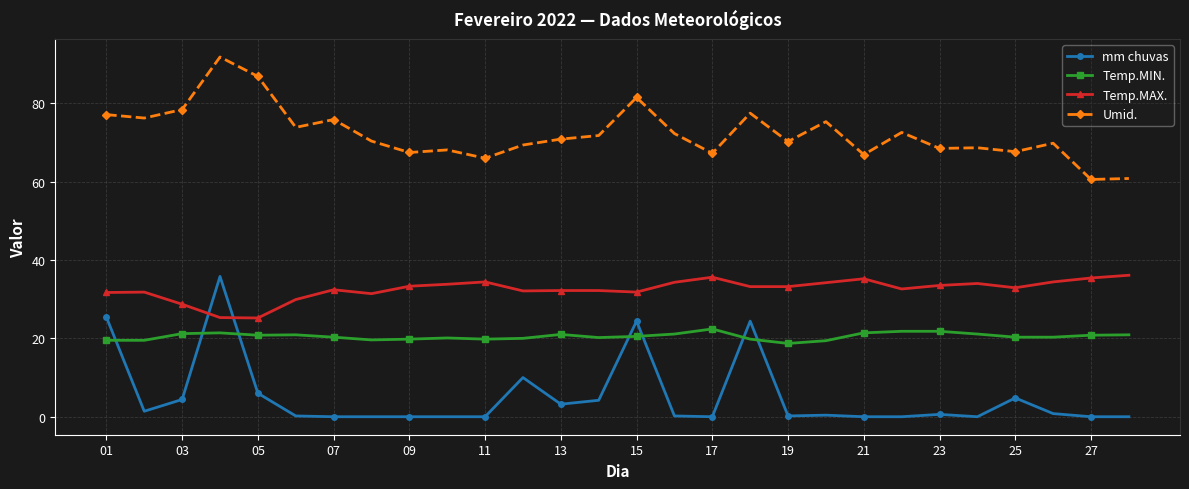

Rank the series by their average value, from highest to lowest.

Umid., Temp.MAX., Temp.MIN., mm chuvas